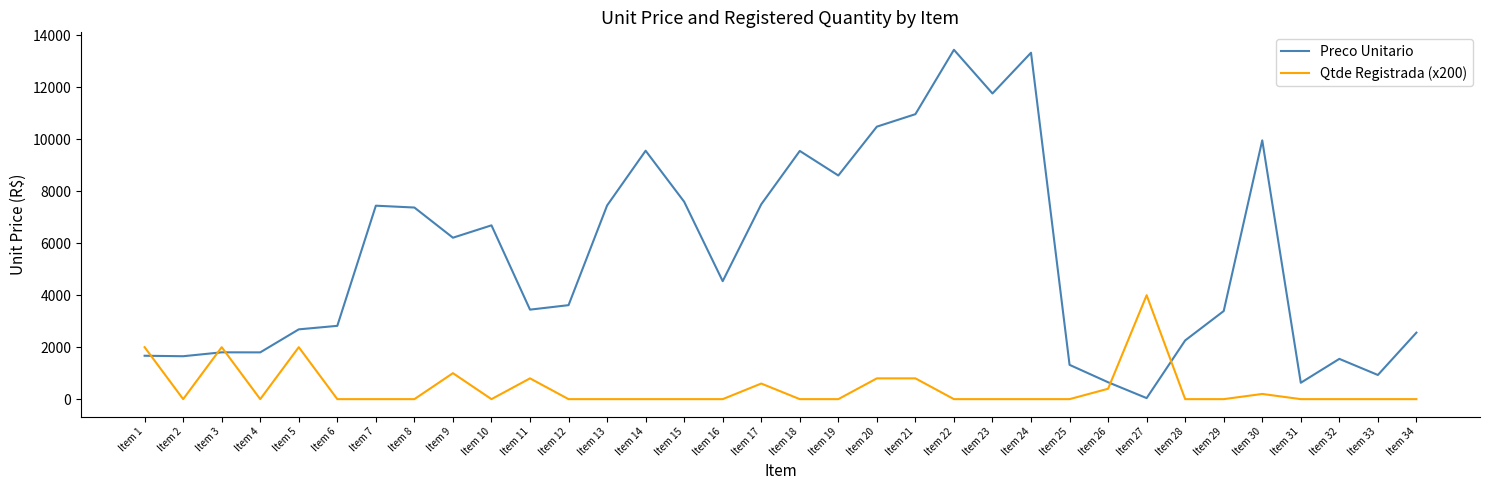

True or false: Qtde Registrada (x200) and Preco Unitario intersect in this chart.

True